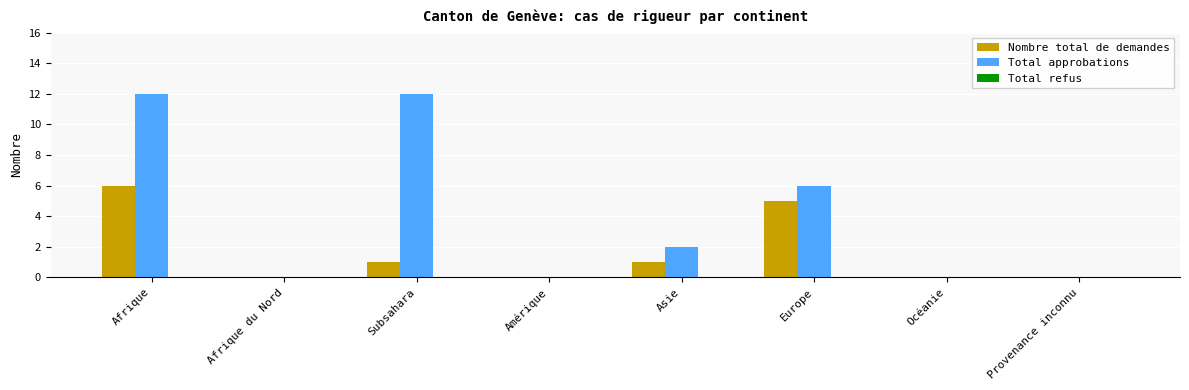

Count the number of categories in the chart.

8